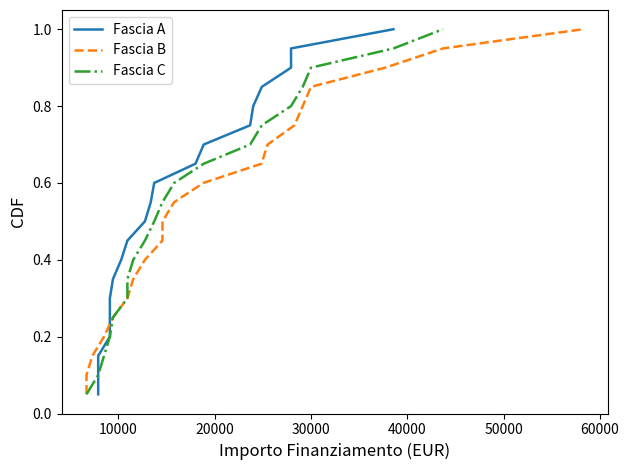

What is the label of the 7th point from the left?

60000